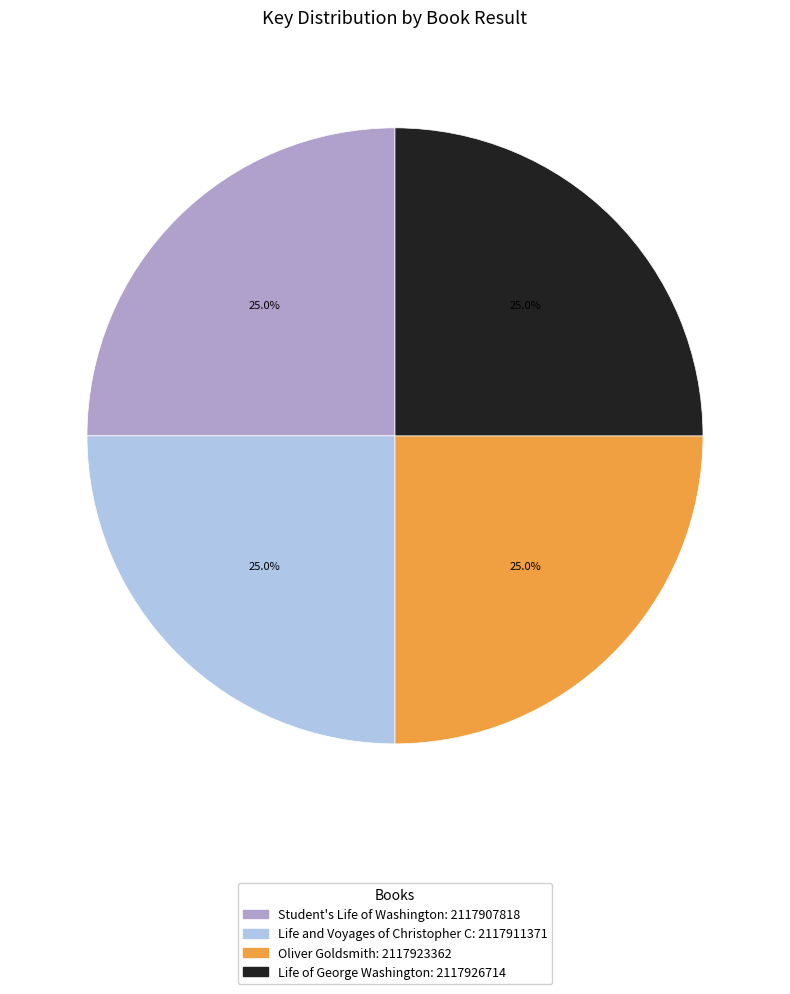

The Oliver Goldsmith slice represents 31% of the pie. True or false?

False